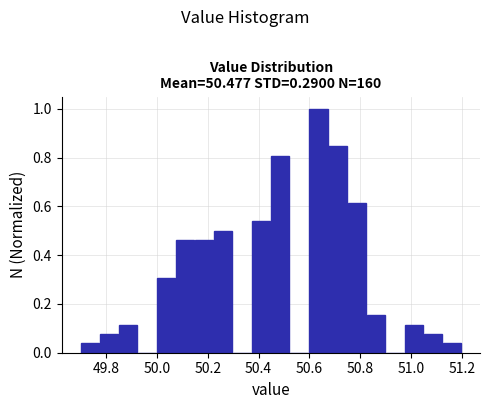

Around what value on the x-axis is the tallest bar? Give the approximate position of its centre, as read against the axis.

50.64